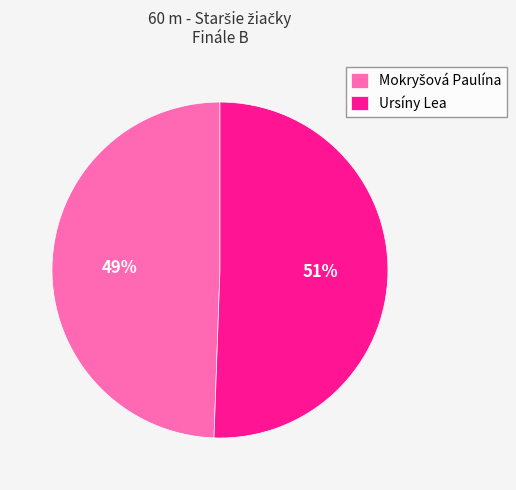

Count the number of slices in the pie.

2